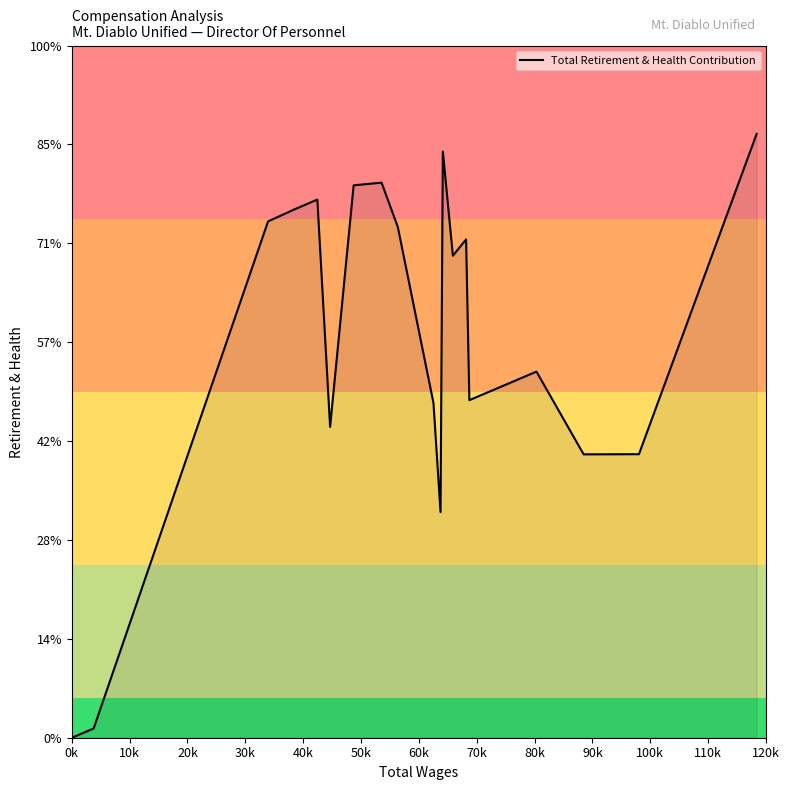

Does the chart have visible grid lines?

No